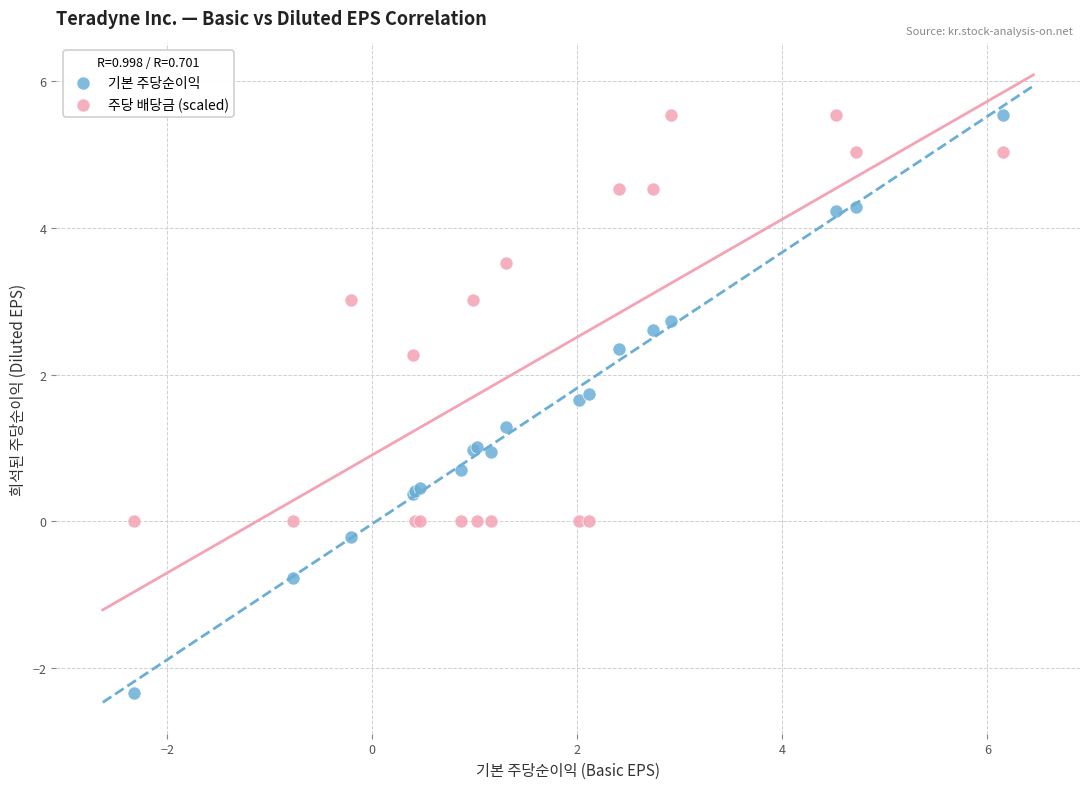

Which series reaches the minimum Y coordinate?

기본 주당순이익